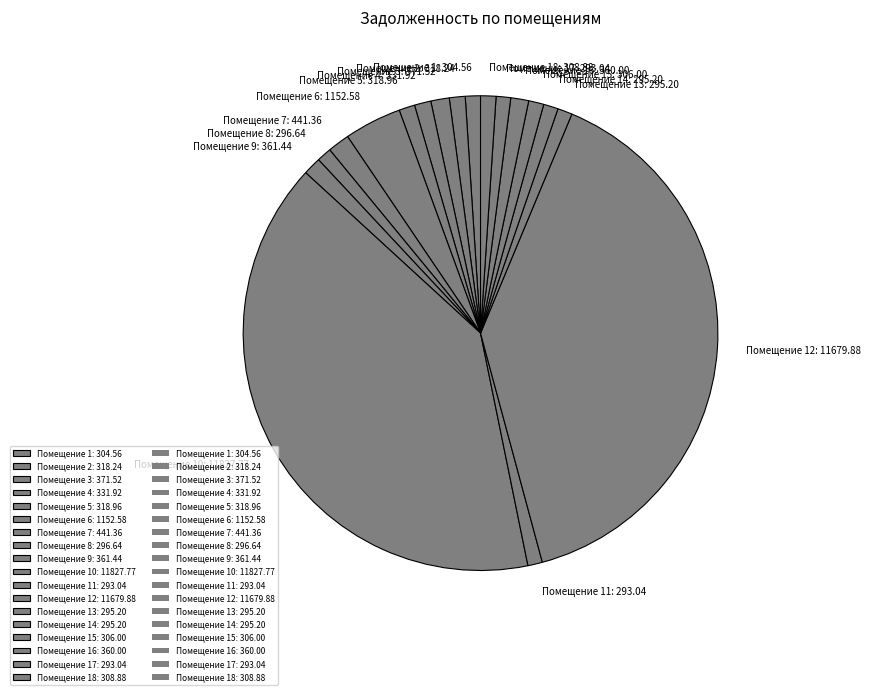

Which category has the biggest portion of the pie?

Помещение 10: 11827.77